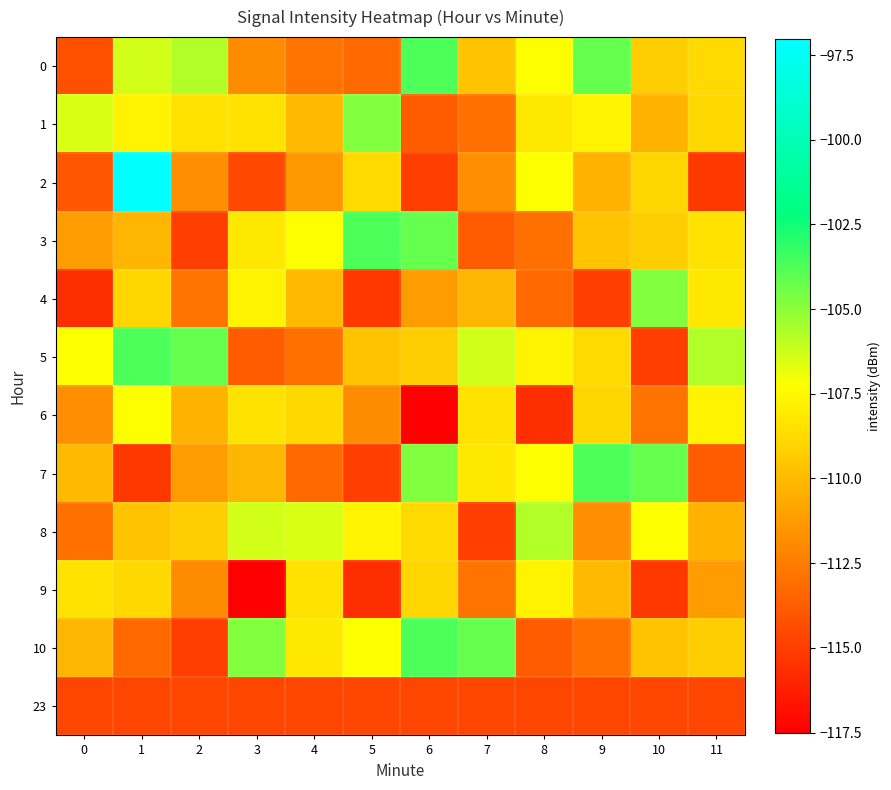

At which category is the sum across all series the highest?

1